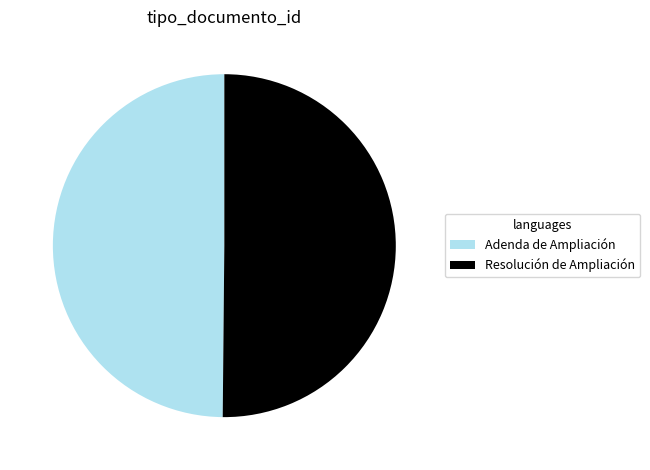

Is the sum of Adenda de Ampliación and Resolución de Ampliación greater than half?

Yes